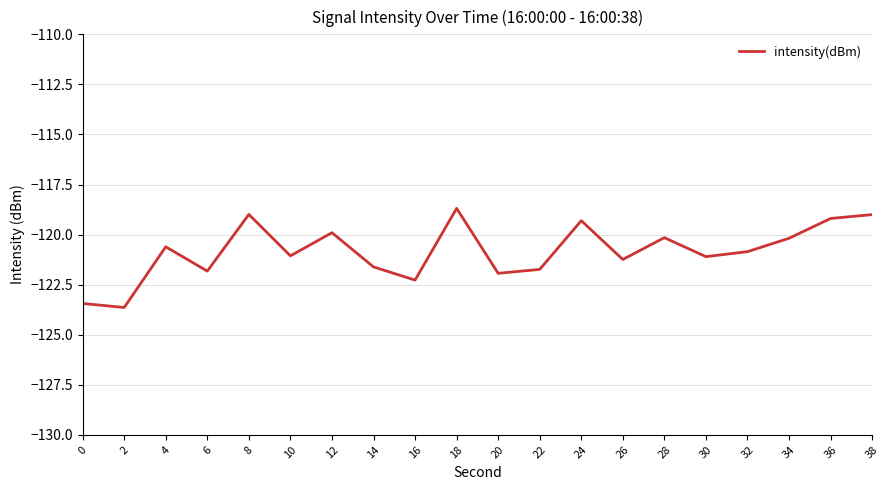

Is it true that the value at 28 is -120.2?

True